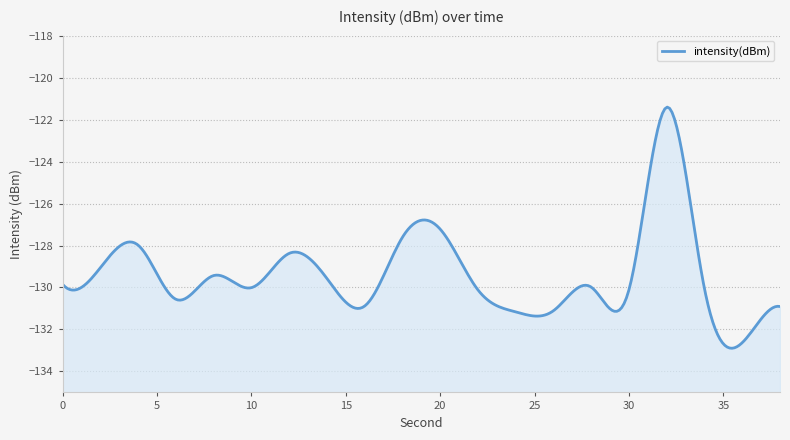

Reading left to right, transcribe all the data shown in this chart.

0=-129.9	2=-129.1	4=-128.0	6=-130.6	8=-129.4	10=-130.0	12=-128.4	14=-129.6	16=-130.9	18=-127.6	20=-127.2	22=-130.1	24=-131.2	26=-131.1	28=-130.0	30=-130.1	32=-121.4	34=-130.1	36=-132.6	38=-130.9